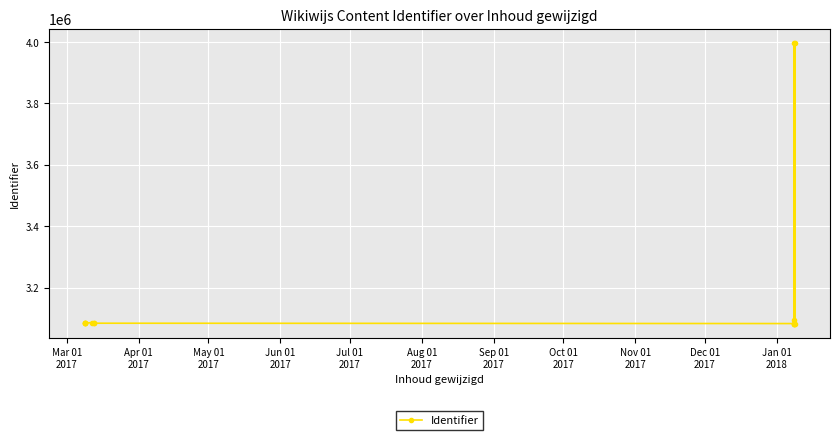

What is the difference between the second highest and second lowest values?

914700